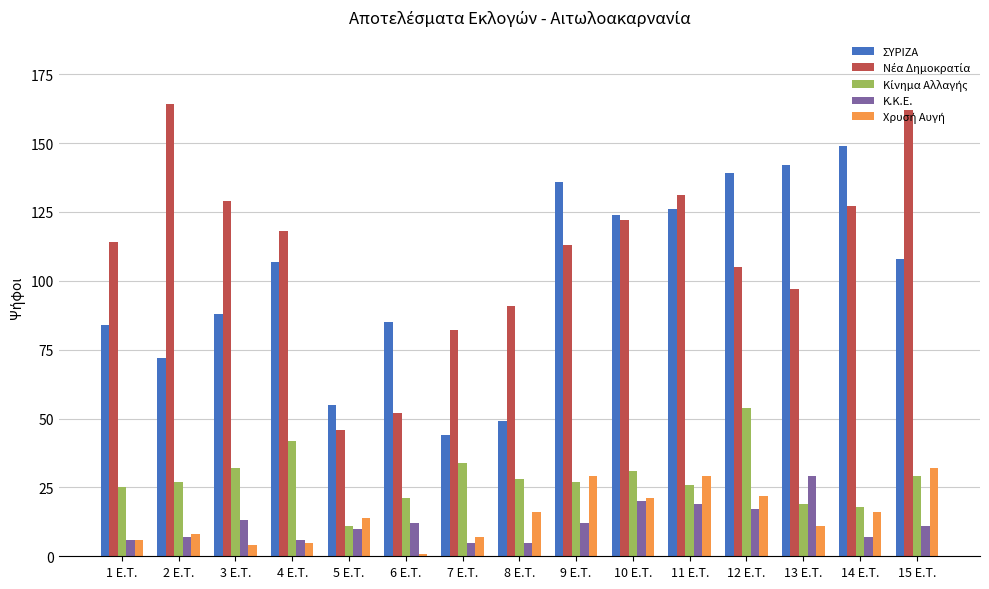

What is the smallest value displayed?

1